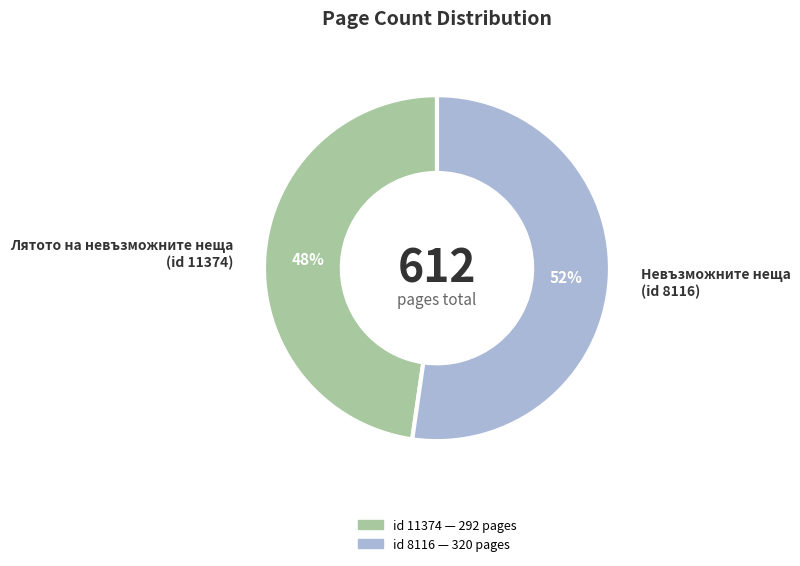

Approximately how many times larger is the value at Лятото на невъзможните неща (id 11374) compared to Невъзможните неща (id 8116)?

0.9